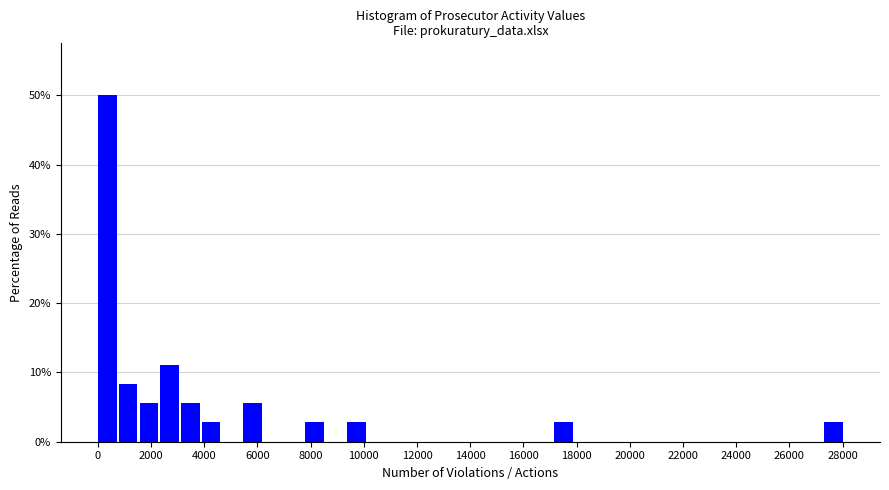

Read against the x-axis, roughly where is the centre of the tallest bar?

400